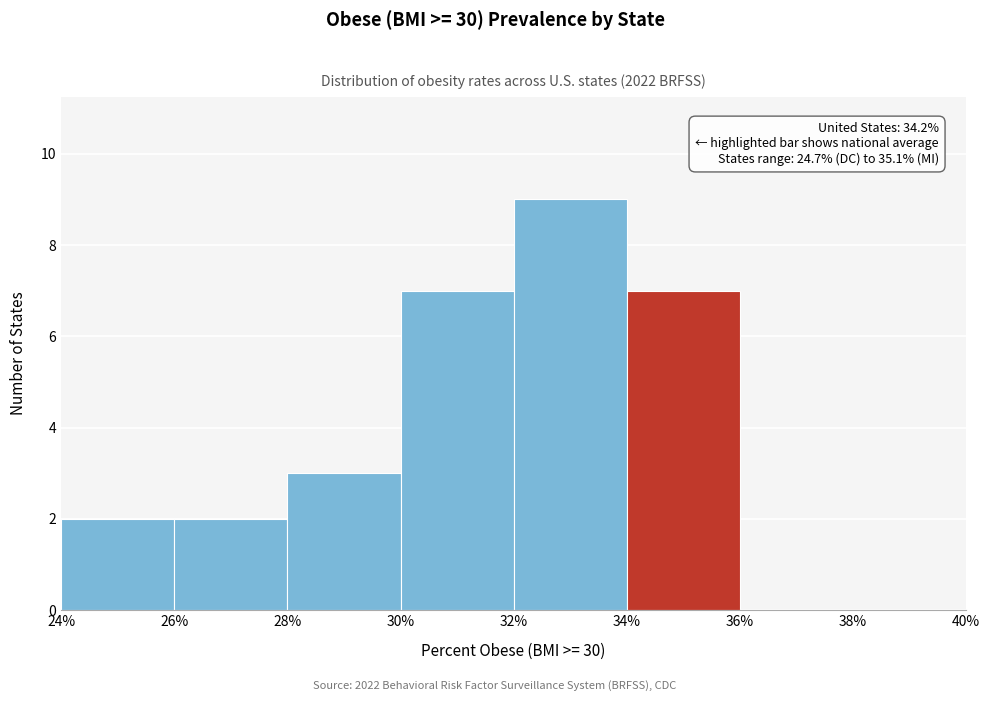

Which range on the x-axis has the tallest bar?

32% to 34%